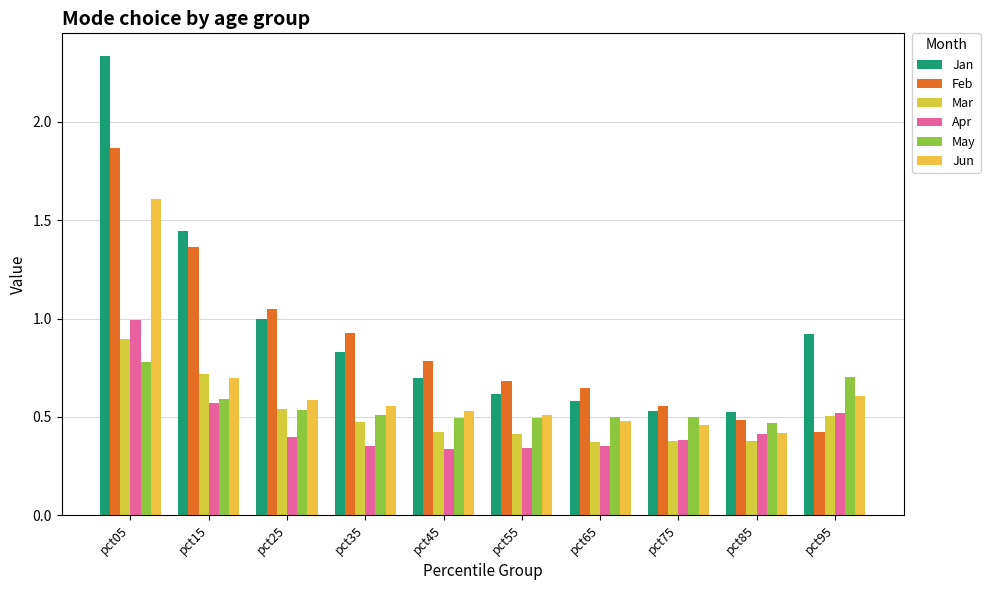

List the series in order of their peak value, lowest first.

May, Mar, Apr, Jun, Feb, Jan